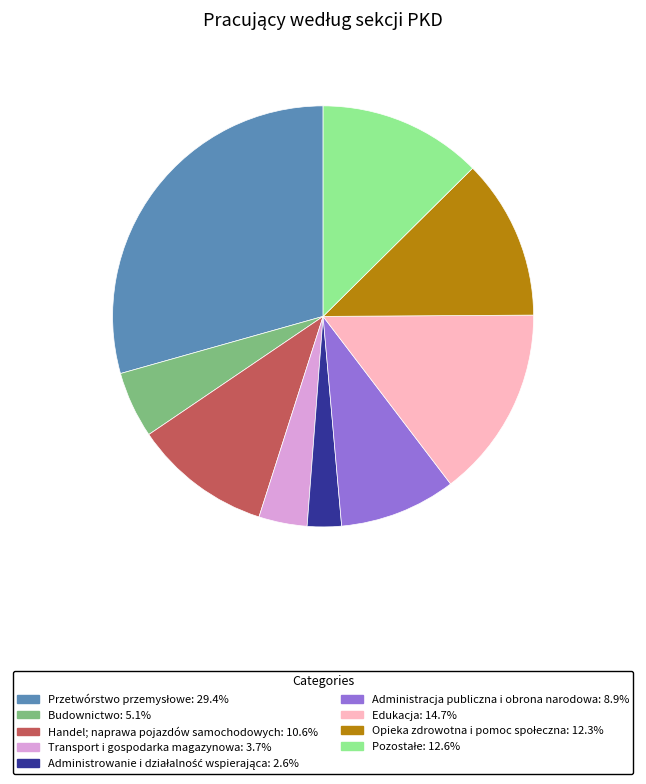

Does any single category account for the majority?

No